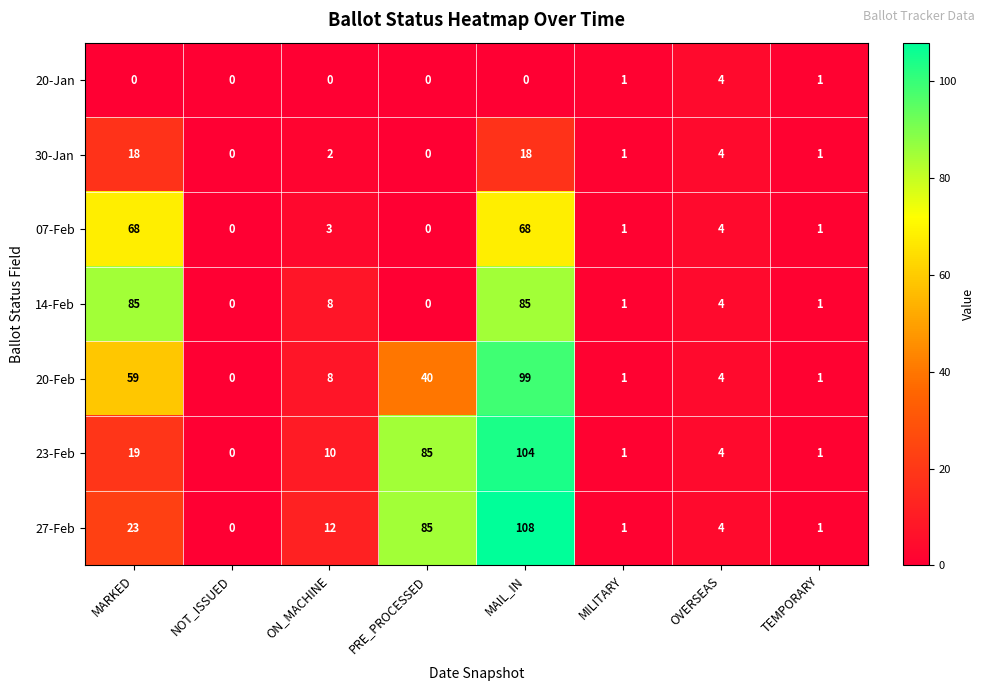

Which series has the largest range (max minus min)?

27-Feb